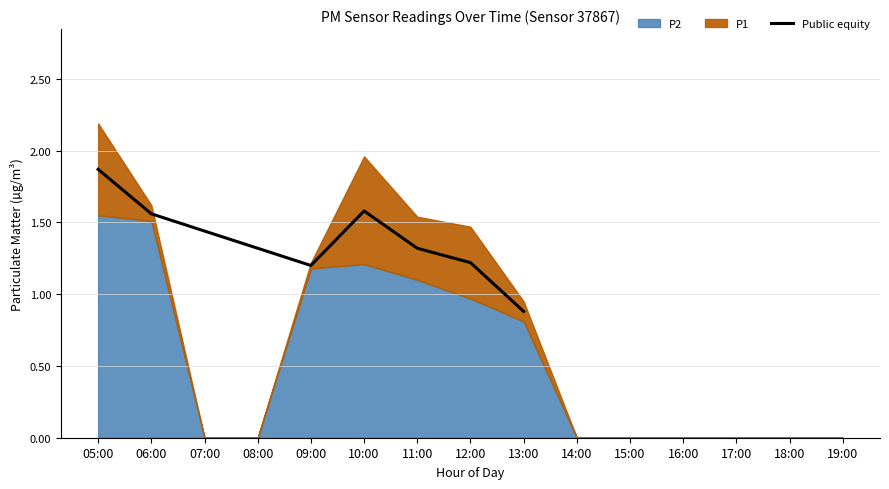

What is the maximum value shown in the chart?

1.9